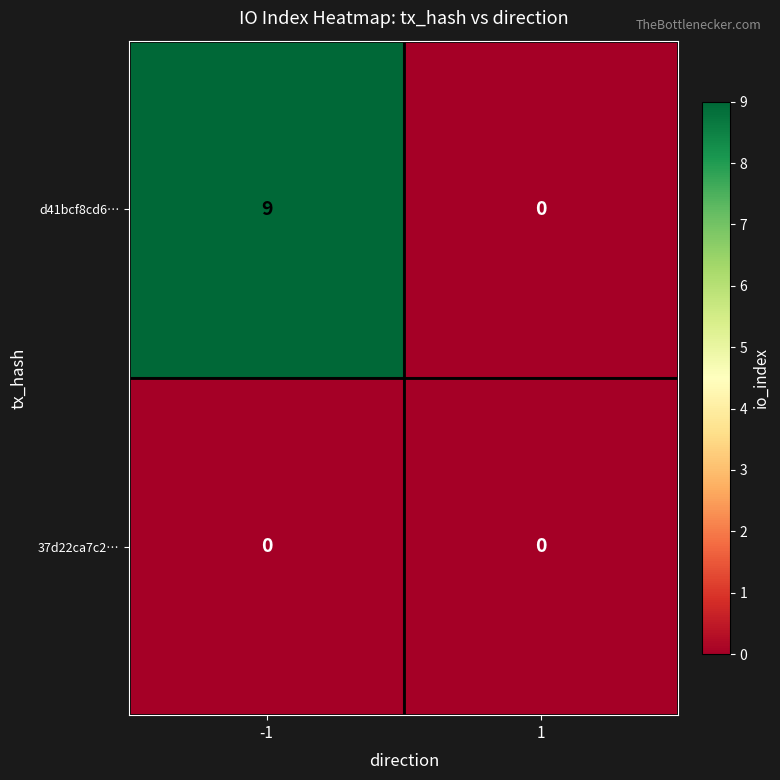

Reading right to left, list all the values displayed in this chart.

d41bcf8cd6…: 0	9
37d22ca7c2…: 0	0